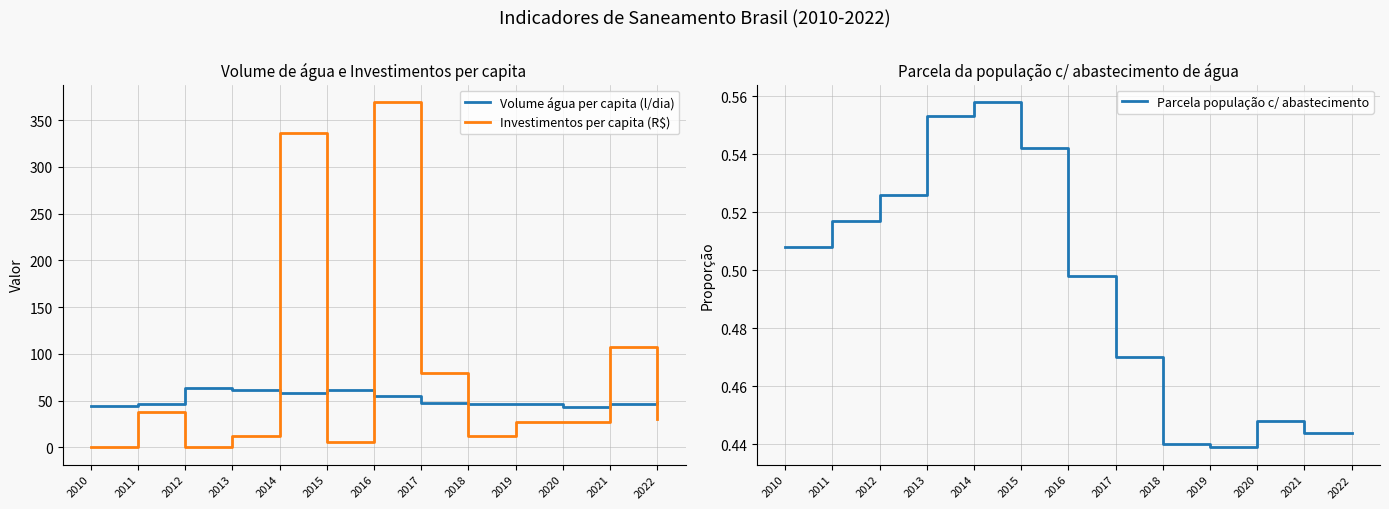

Is this an area chart (filled region under the line)?

No